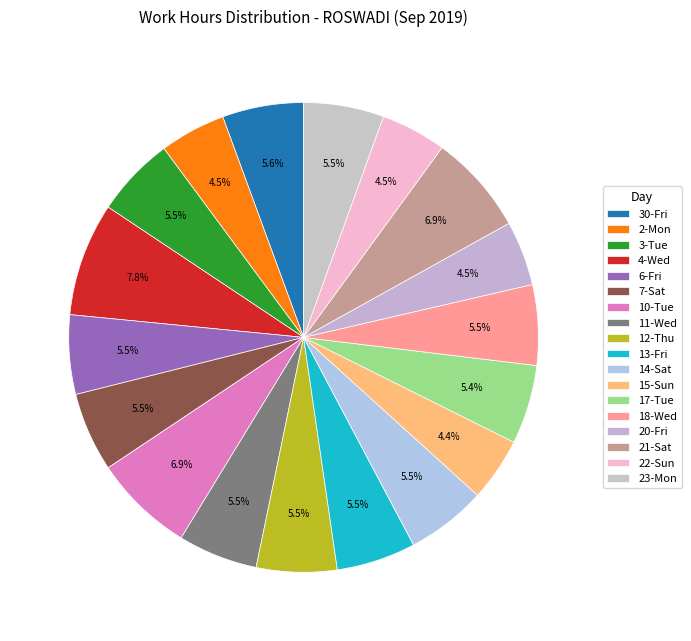

How many slices are in this pie chart?

18